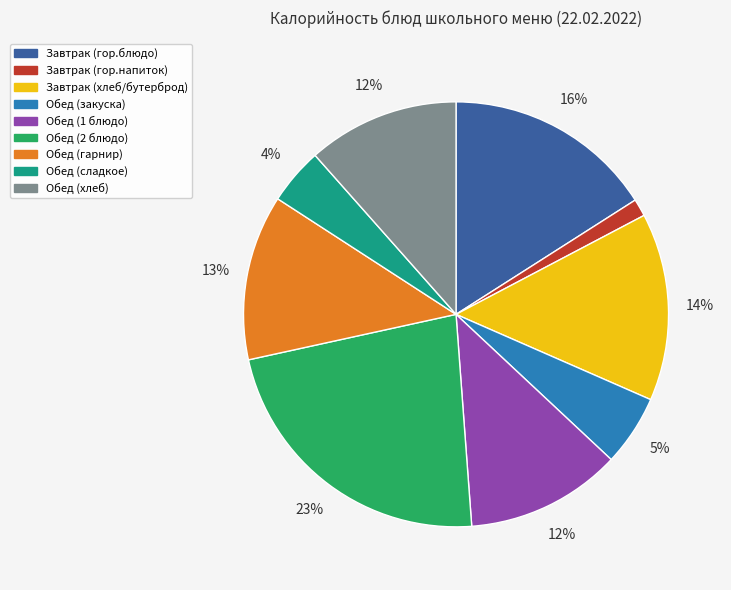

How many segments does this pie chart have?

9